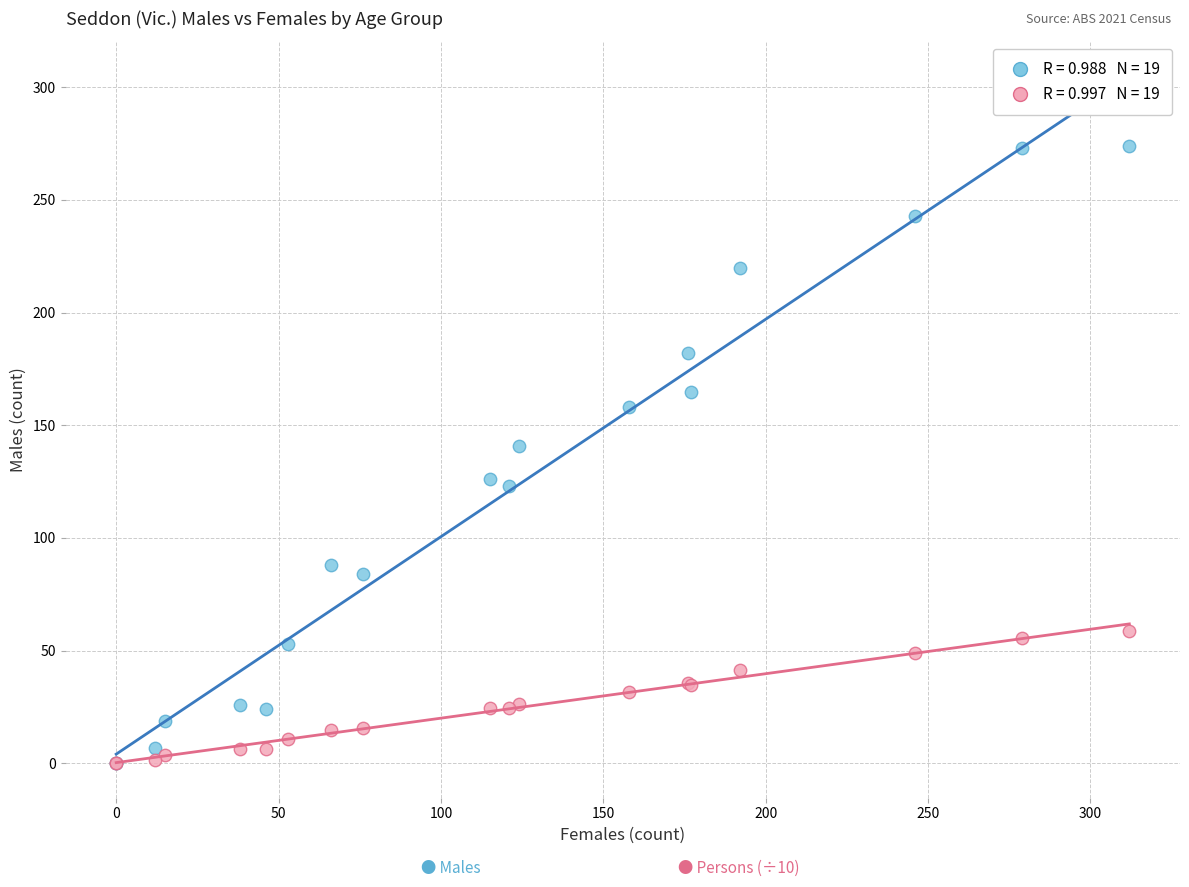

Across all series, what Y value is closest to 137?

141.0